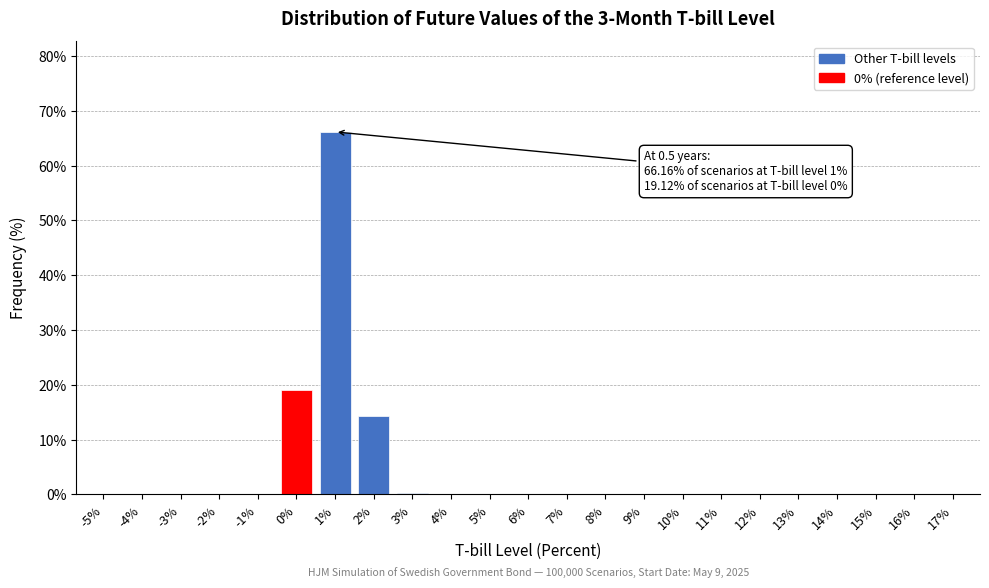

True or false: the data shows 0.0 at 10%.

True